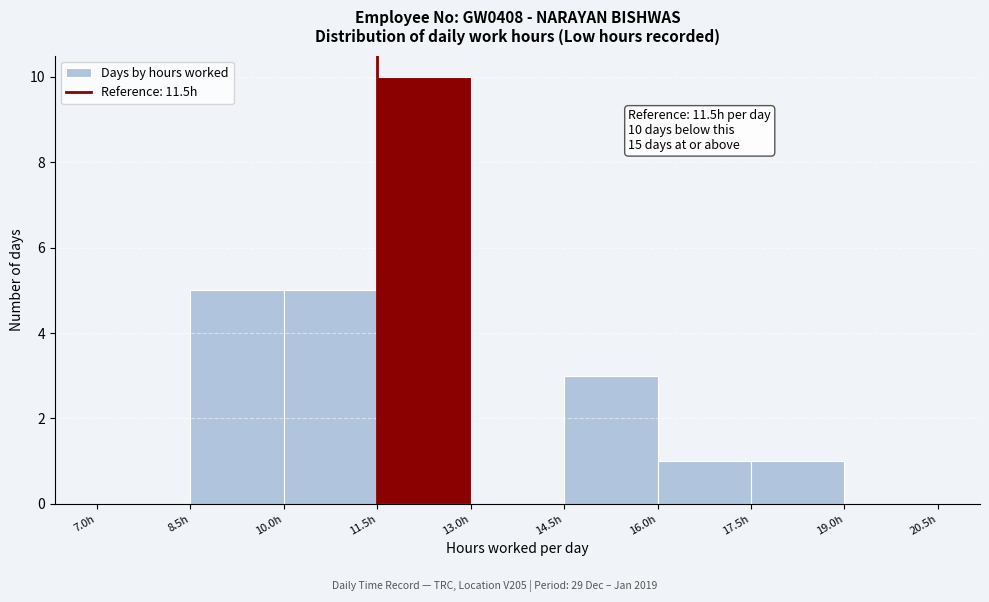

Which range on the x-axis has the tallest bar?

11.5 to 13.0